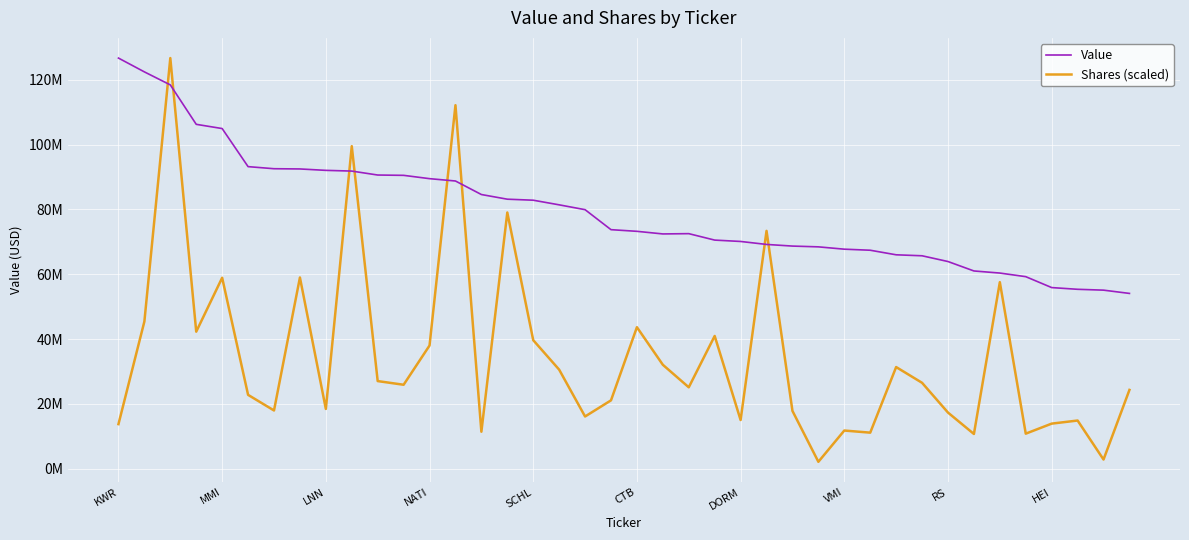

What is the label of the 26th point from the right?

14